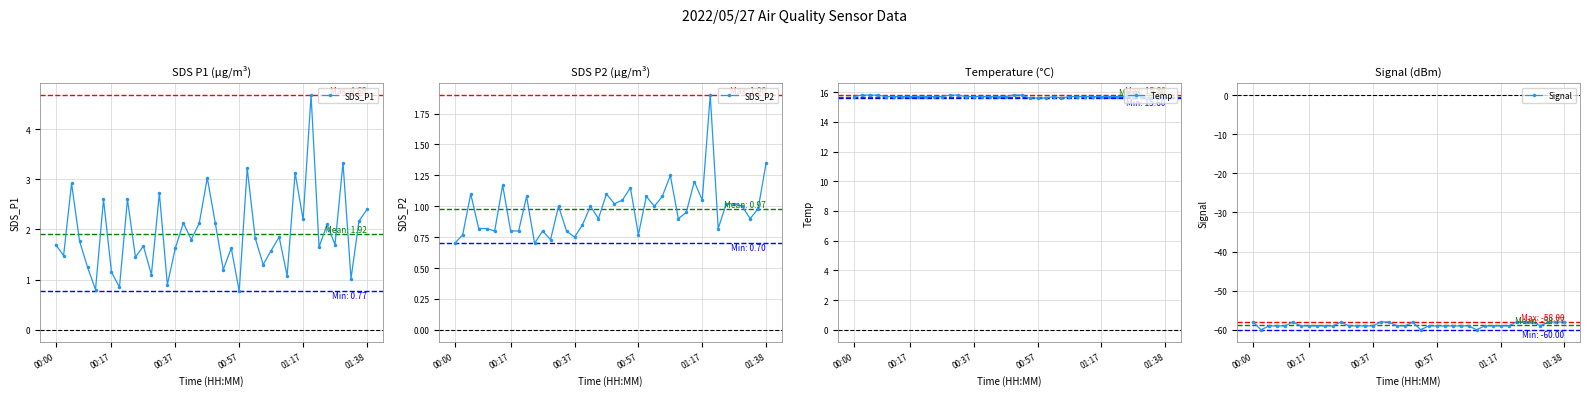

True or false: SDS_P2 and SDS_P1 cross at least once.

False